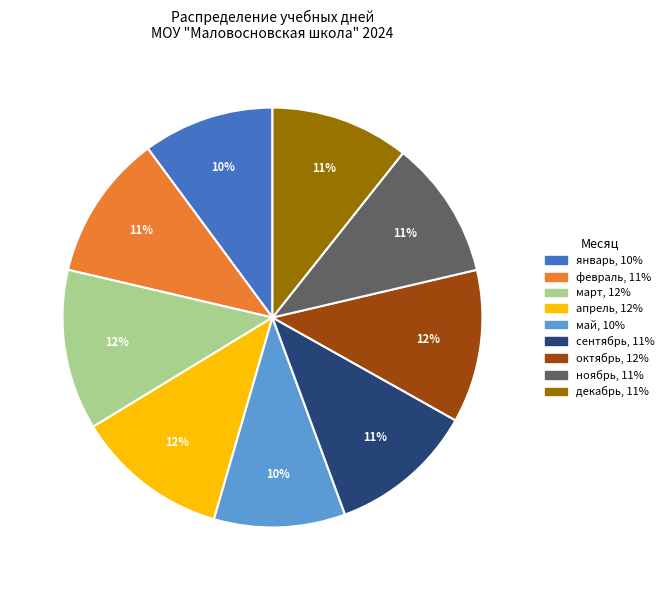

To the nearest percent, what is the average slice percentage?

11%